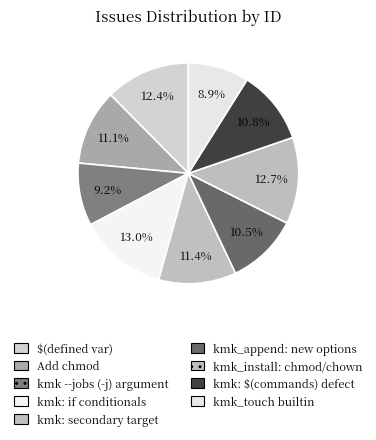

Is the sum of $(defined var) and kmk: secondary target greater than half?

No